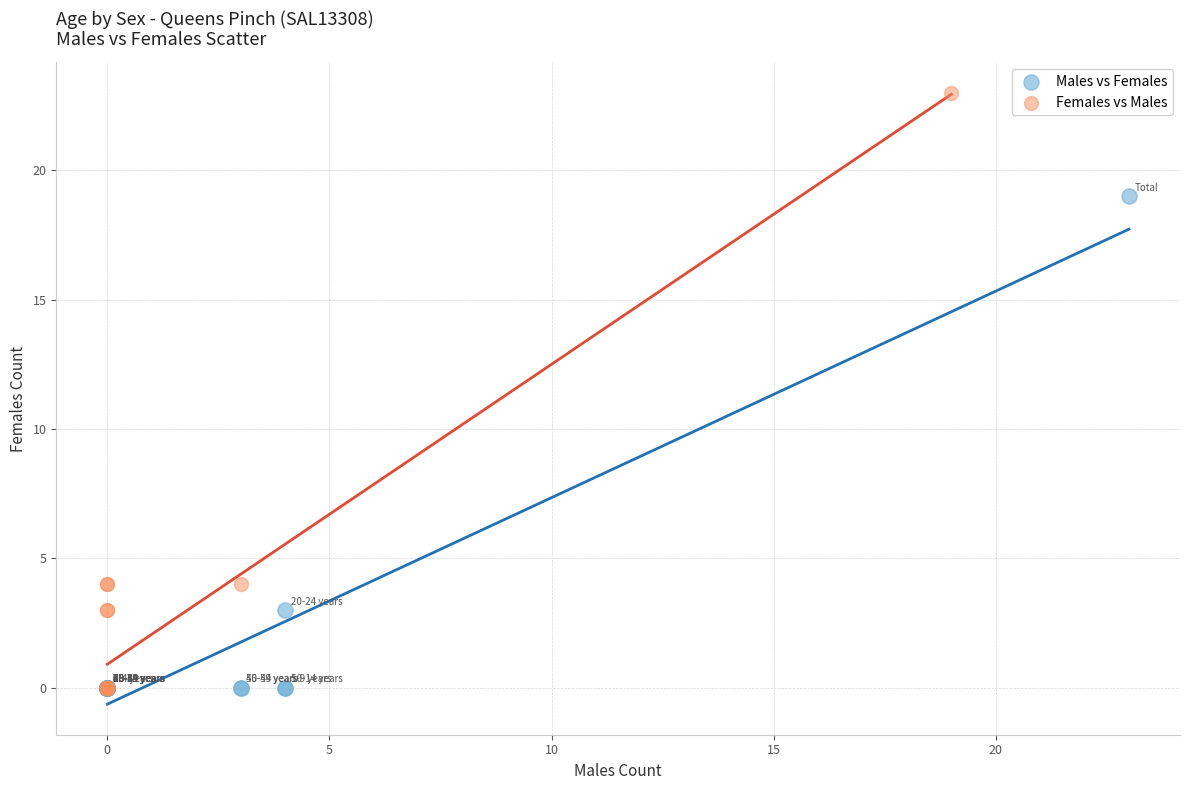

What are all the series names shown in the legend?

Males vs Females, Females vs Males